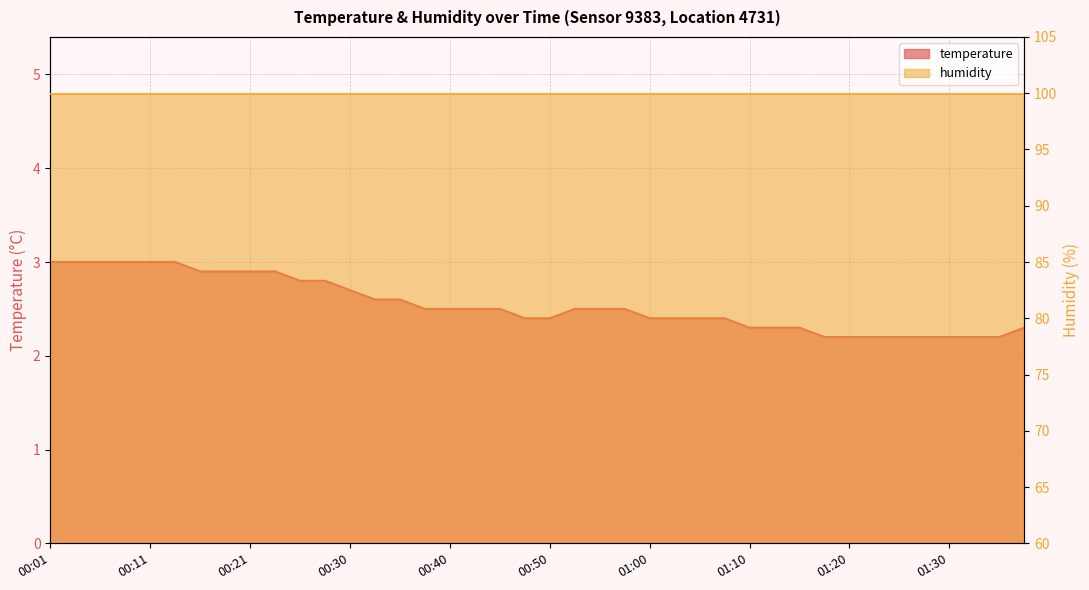

What value does the data have at 01:00?

2.4